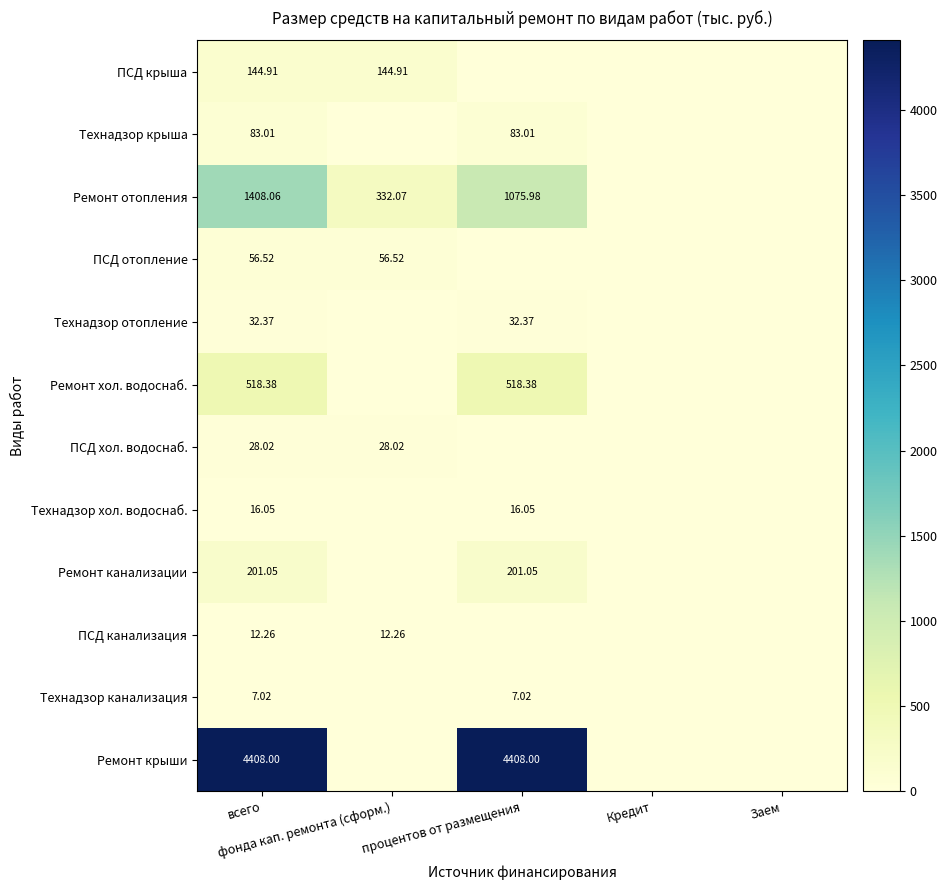

Which series has the largest range (max minus min)?

Ремонт крыши